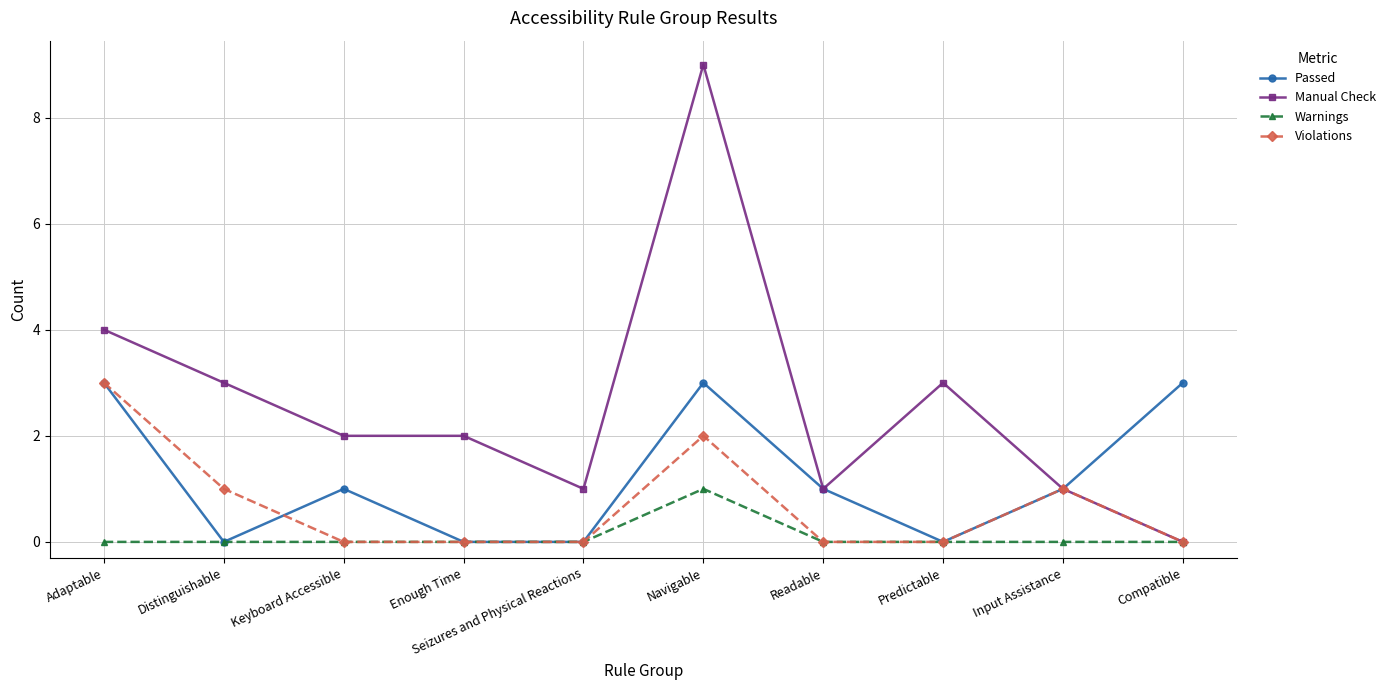

What is the sum of the Passed values at Keyboard Accessible and Seizures and Physical Reactions?

1